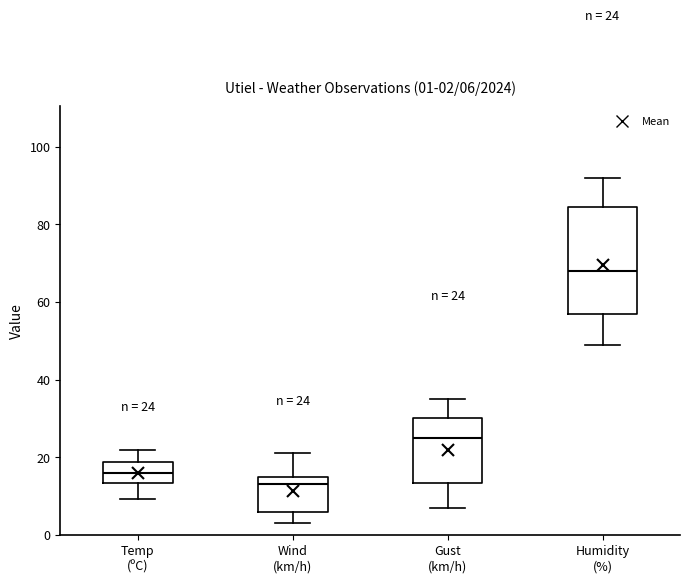

Which box is the tallest, from its lower edge to its upper edge?

Humidity (%)